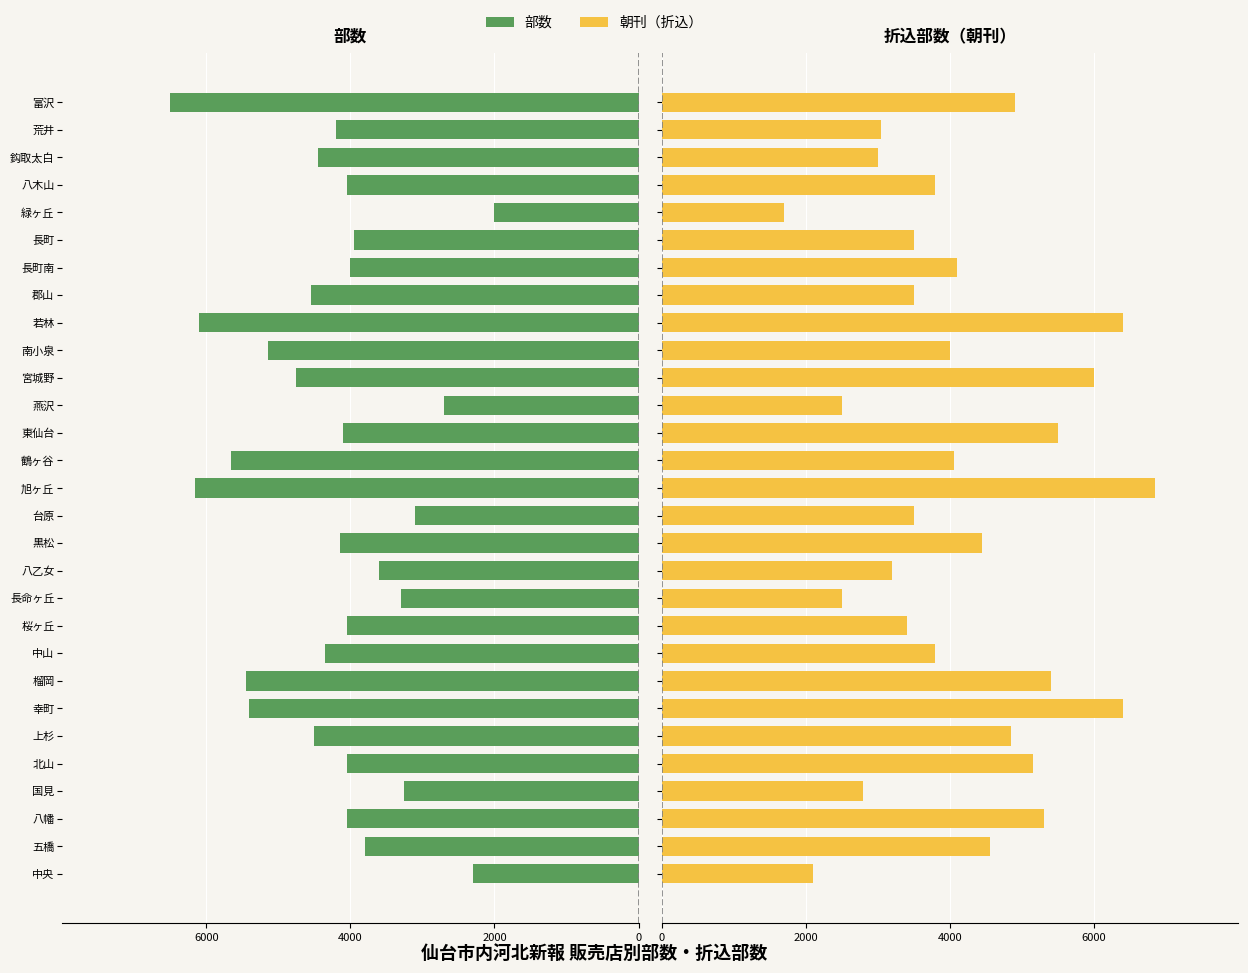

Reading left to right, list all the values displayed in this chart.

部数: -2300	-3800	-4050	-3250	-4050	-4500	-5400	-5450	-4350	-4050	-3300	-3600	-4150	-3100	-6150	-5650	-4100	-2700	-4750	-5150	-6100	-4550	-4000	-3950	-2000	-4050	-4450	-4200	-6500
朝刊（折込）: 2100	4550	5300	2800	5150	4850	6400	5400	3800	3400	2500	3200	4450	3500	6850	4050	5500	2500	6000	4000	6400	3500	4100	3500	1700	3800	3000	3050	4900